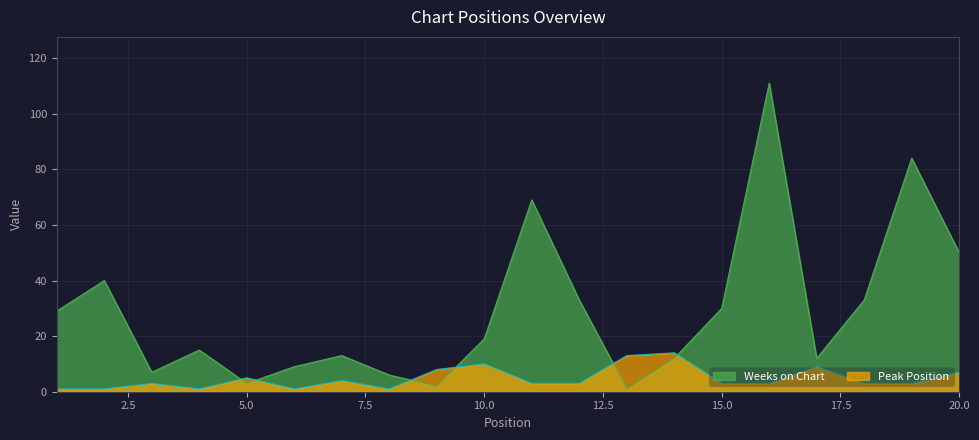

Reading left to right, what are all the values shown in this chart?

Weeks on Chart: 1=29	2=40	3=7	4=15	5=3	6=9	7=13	8=6	9=2	10=19	11=69	12=33	13=1	14=12	15=30	16=111	17=12	18=33	19=84	20=50
Peak Position: 1=1	2=1	3=3	4=1	5=5	6=1	7=4	8=1	9=8	10=10	11=3	12=3	13=13	14=14	15=3	16=3	17=9	18=3	19=3	20=7